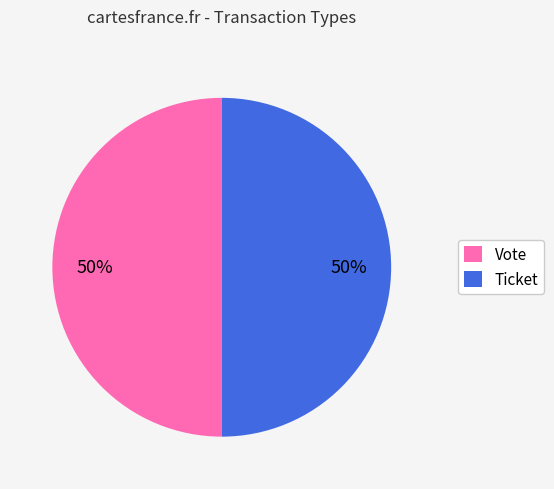

To the nearest percent, what portion does Vote represent?

50%